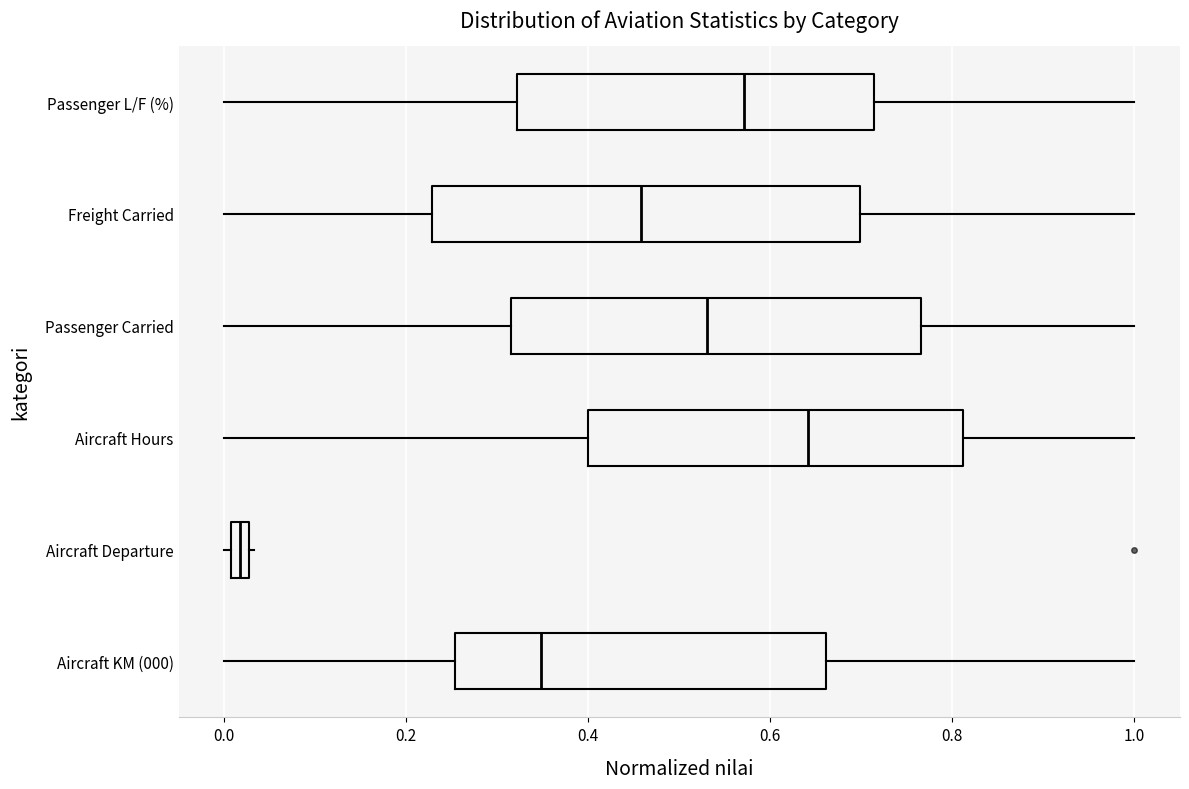

Comparing the boxes themselves (not the whiskers), which one is the widest?

Freight Carried